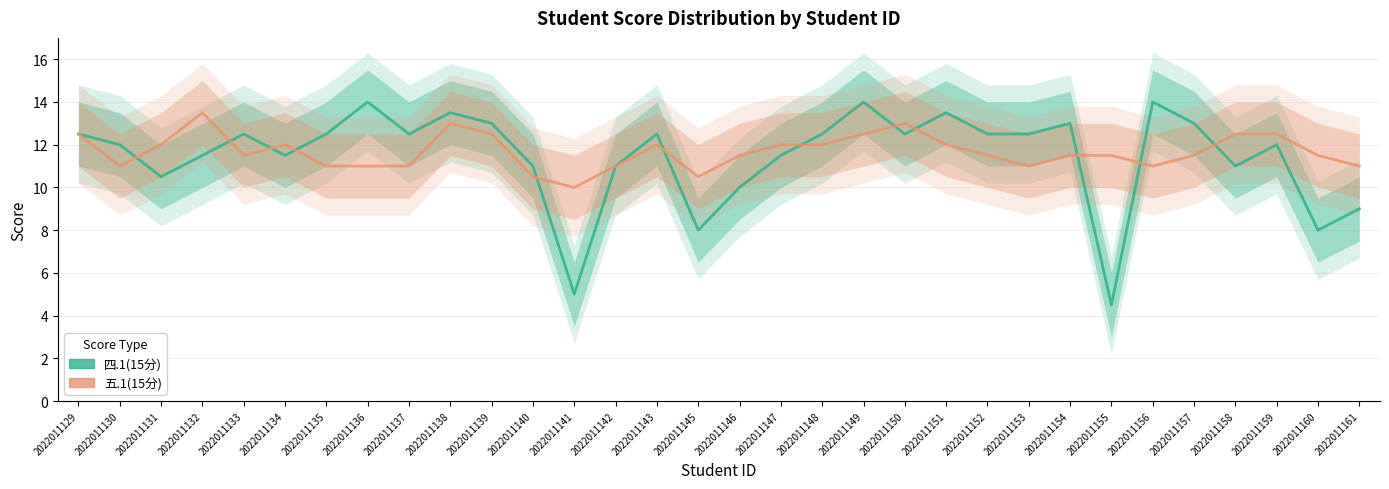

Which series has the largest total across all categories?

五.1(15分)